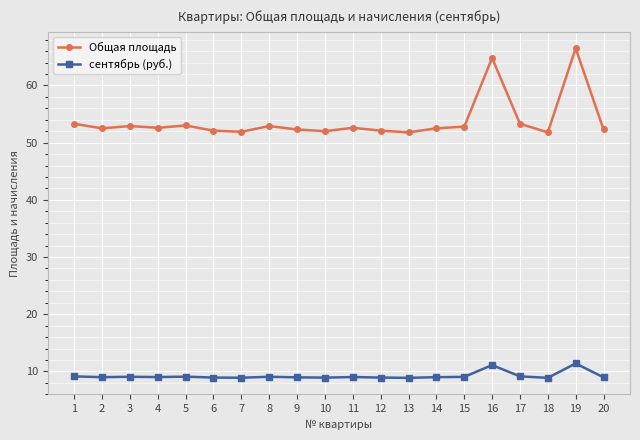

What is the value of the сентябрь (руб.) point at the 6th from the left?

8.9